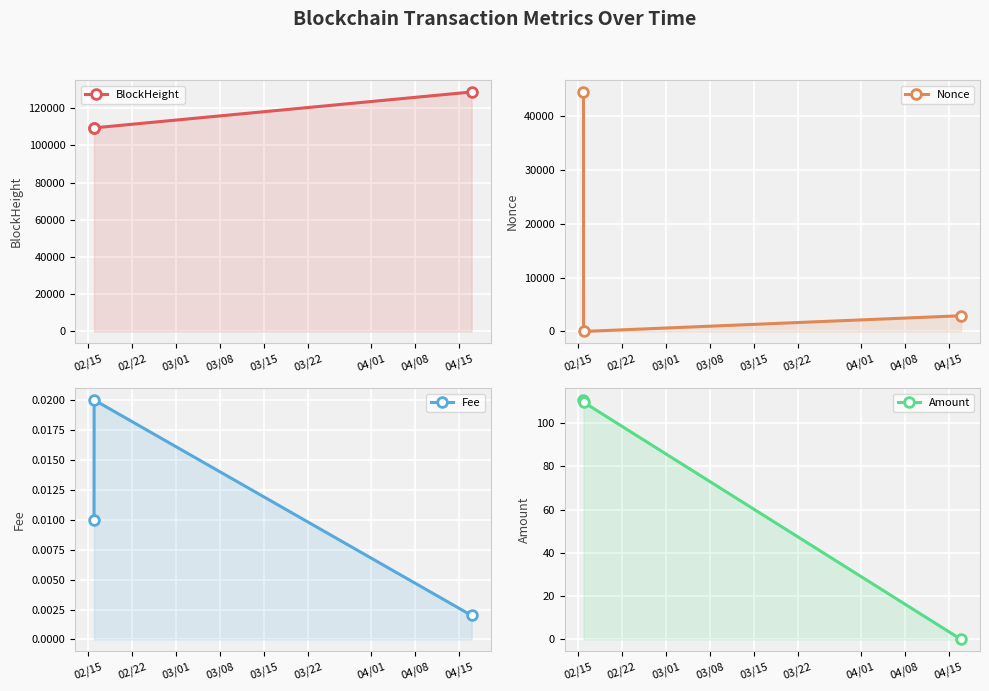

What is the average value of the Amount series?

73.4